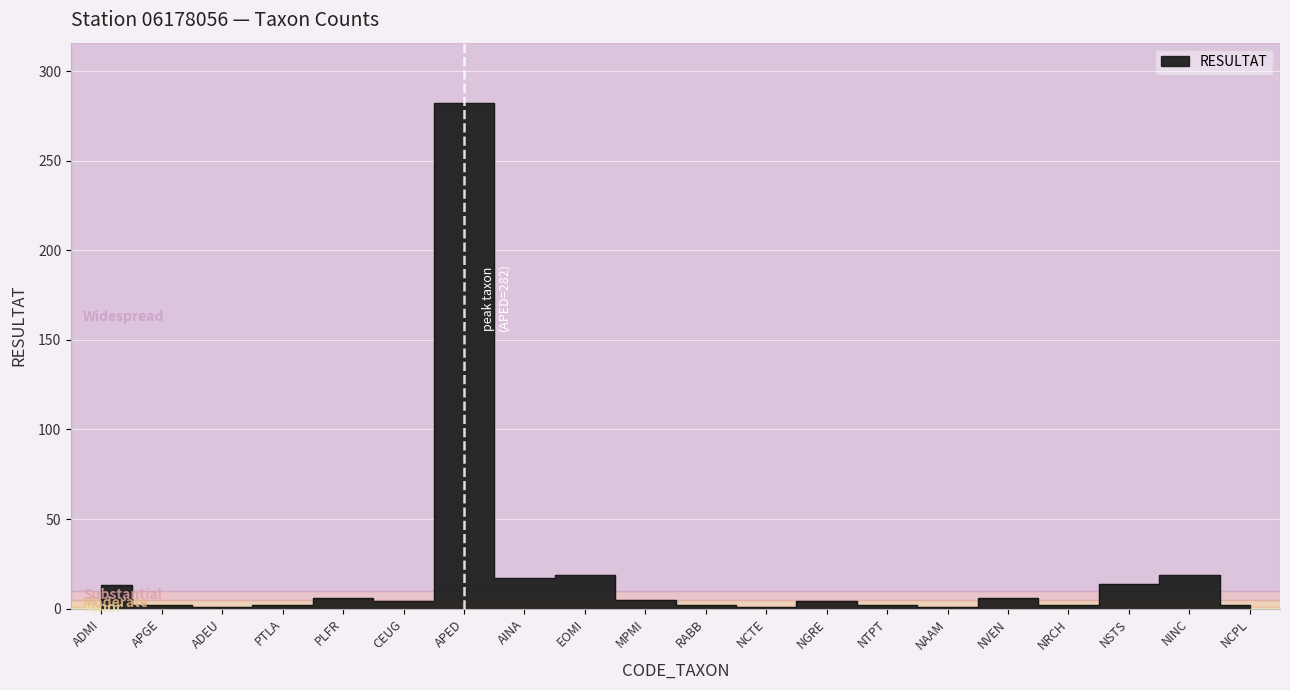

What is the label of the 5th point from the right?

NVEN